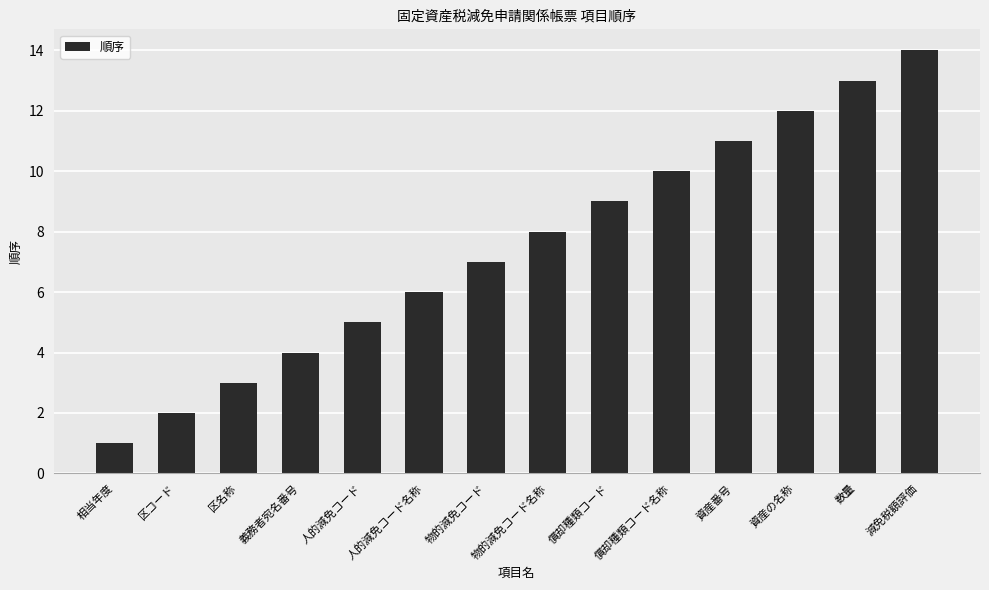

Reading left to right, extract all data points from this chart.

1	2	3	4	5	6	7	8	9	10	11	12	13	14